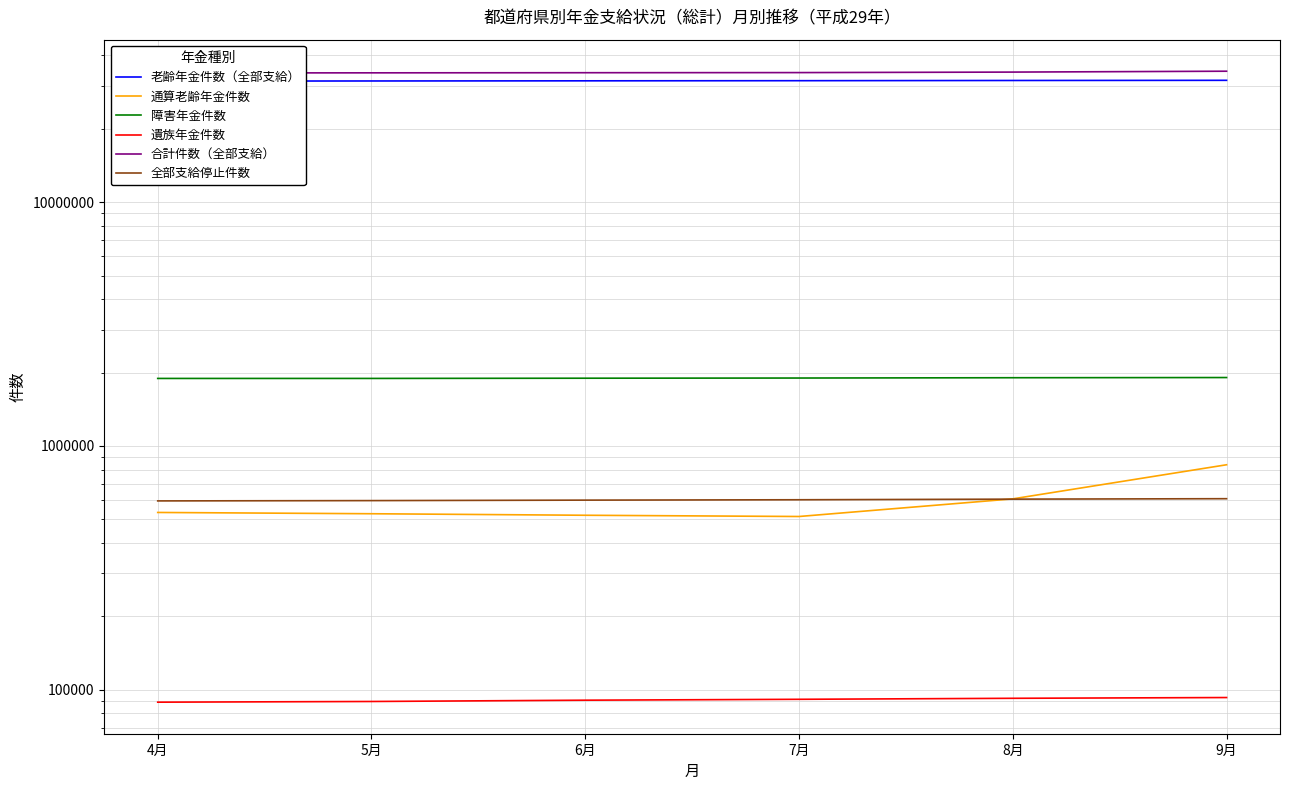

The 通算老齢年金件数 series shows 686108 at 7月. True or false?

False